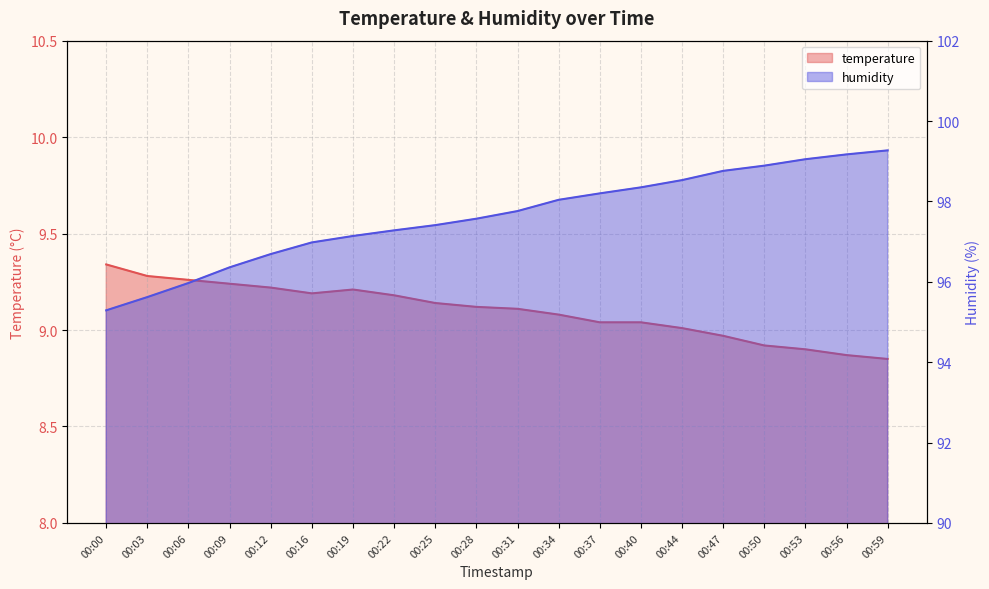

Which series changed the most between 00:28 and 00:50?

humidity